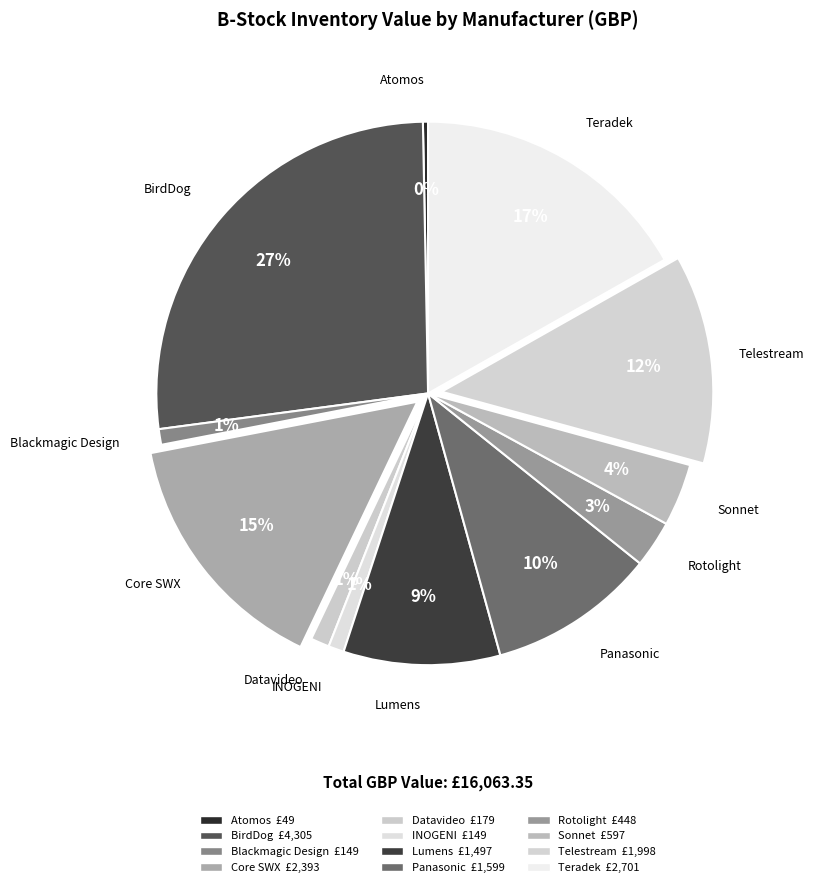

To the nearest percent, what is the average slice percentage?

8%